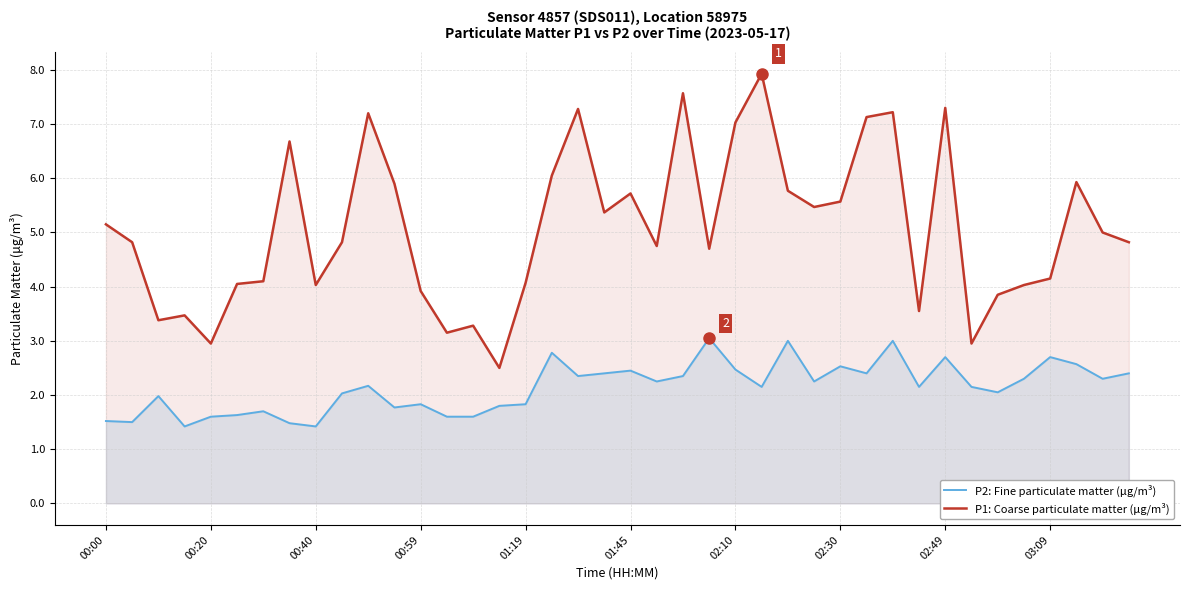

True or false: P2: Fine particulate matter (μg/m³) and P1: Coarse particulate matter (μg/m³) cross at least once.

False